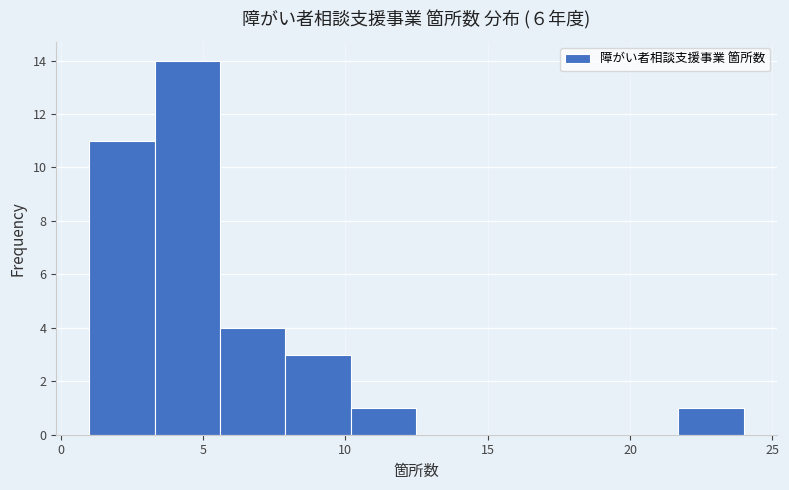

Reading left to right, transcribe this chart: for each bar, give the range it covers on the x-axis and its height. Neither the bar edges nor the heights are printed on the chart, so give them approximately, as read against the axes.

1.0 to 3.3: 11
3.3 to 5.6: 14
5.6 to 7.9: 4
7.9 to 10.2: 3
10.2 to 12.5: 1
12.5 to 14.8: 0
14.8 to 17.1: 0
17.1 to 19.4: 0
19.4 to 21.7: 0
21.7 to 24.0: 1